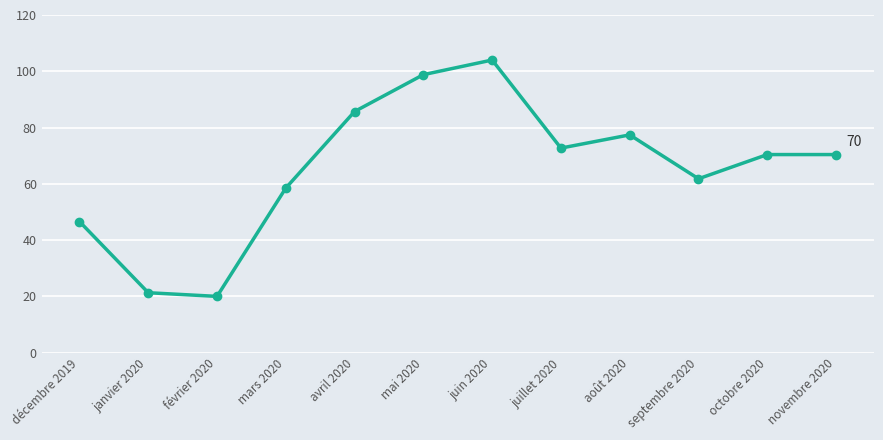

Does the chart display data point markers on the line(s)?

Yes